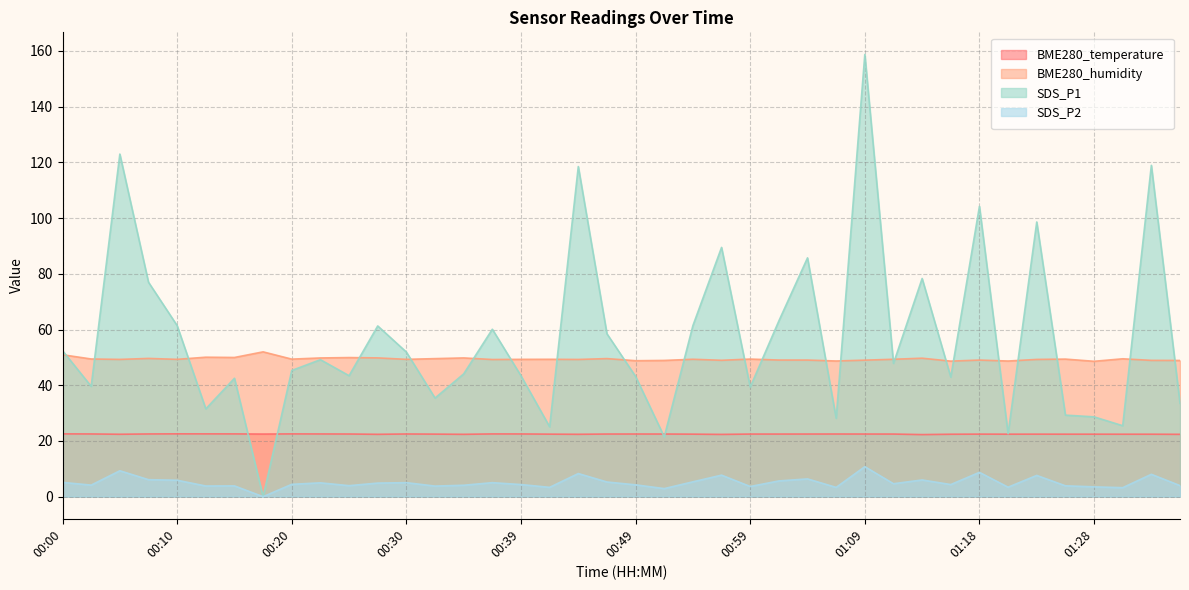

How many intersections are there between BME280_temperature and SDS_P1?

4